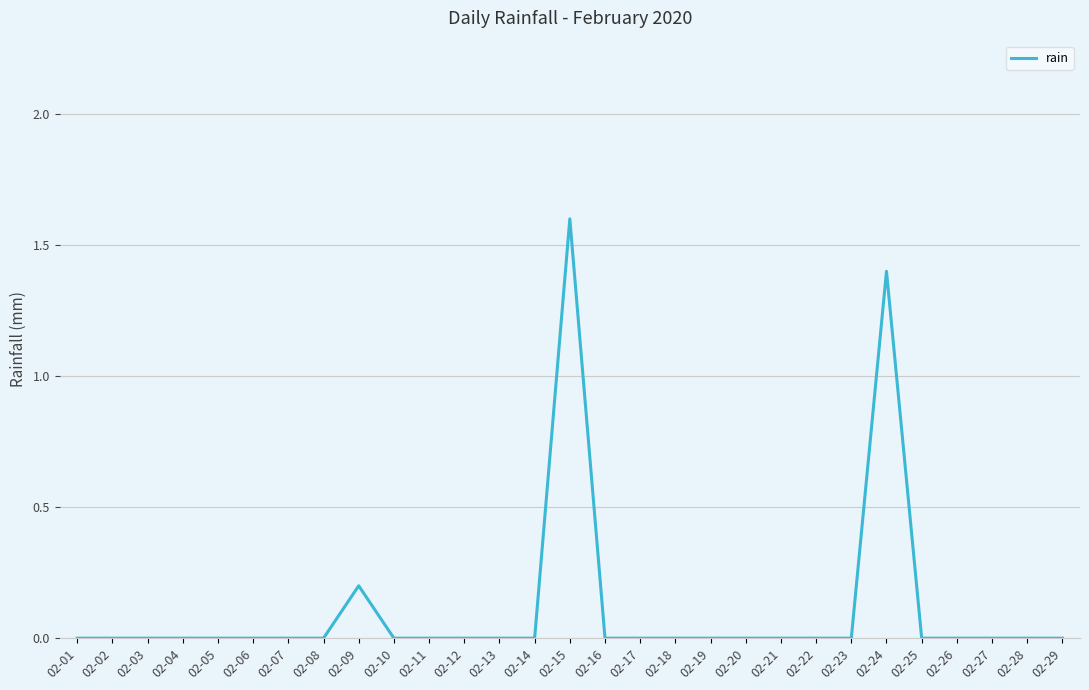

What is the maximum value shown in the chart?

1.6